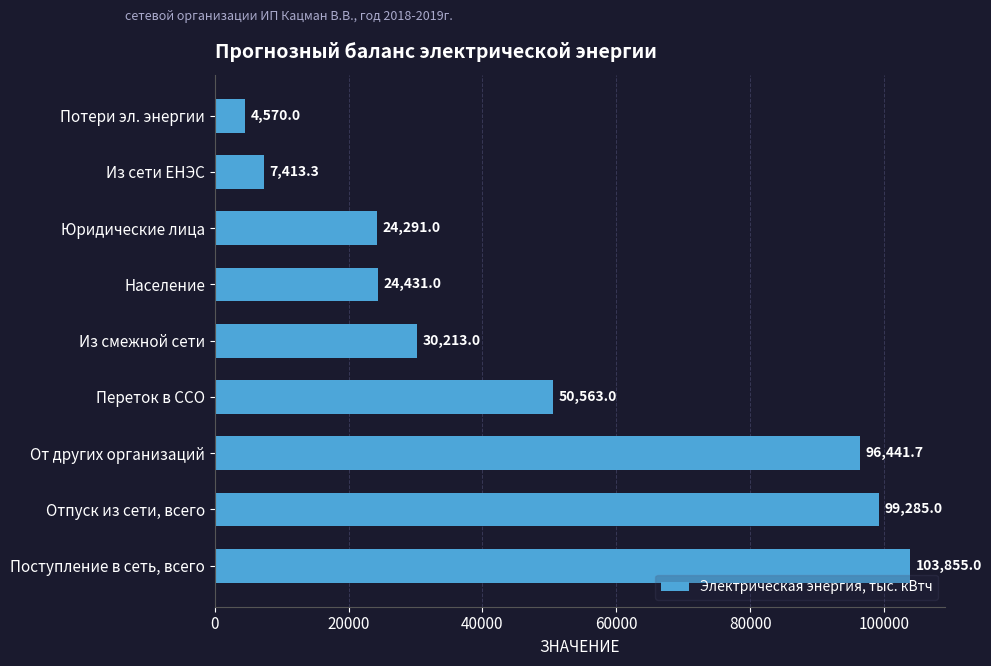

What is the maximum value shown in the chart?

103855.0